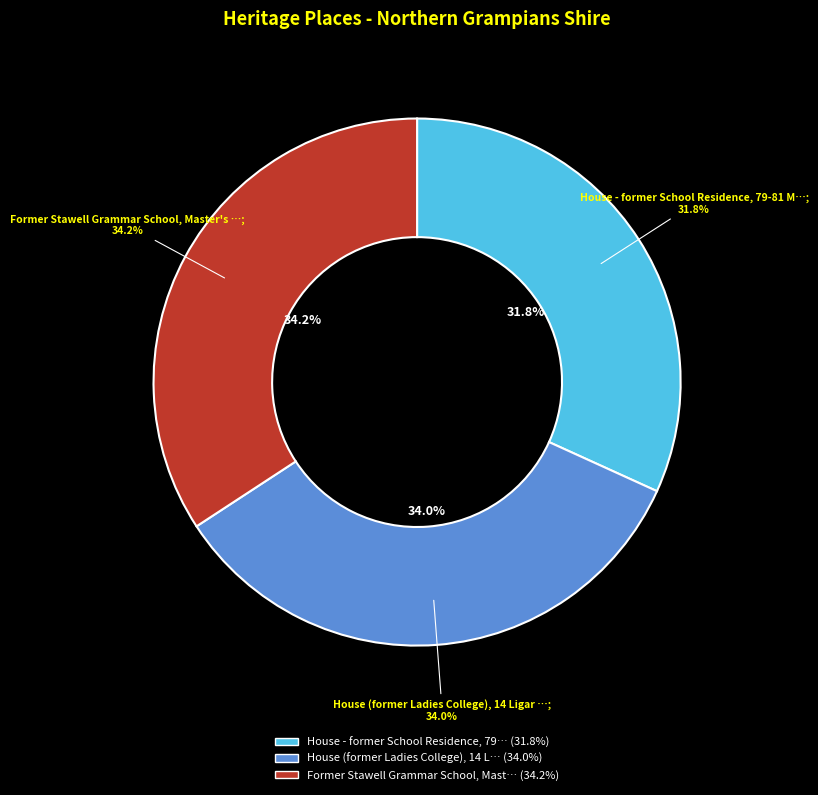

What is the smallest slice in the pie chart?

House - former School Residence, 79-81 Main Street GREAT WESTERN